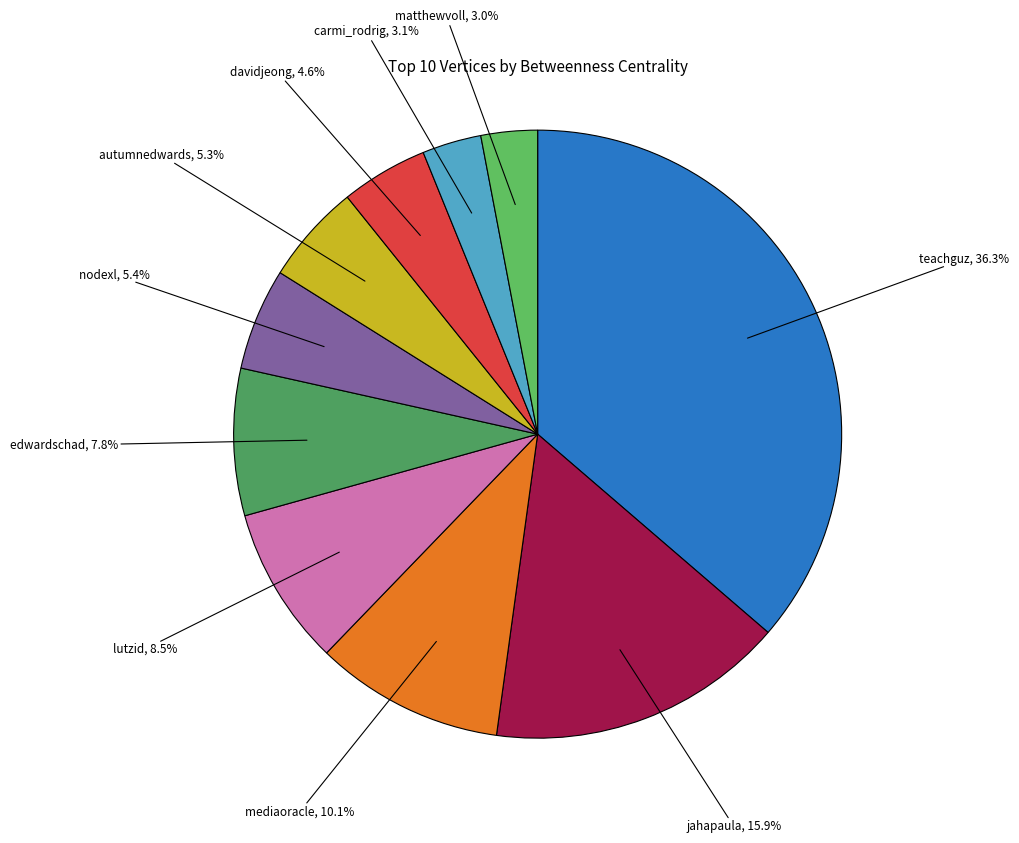

Which has a higher value, carmi_rodrig or autumnedwards?

autumnedwards